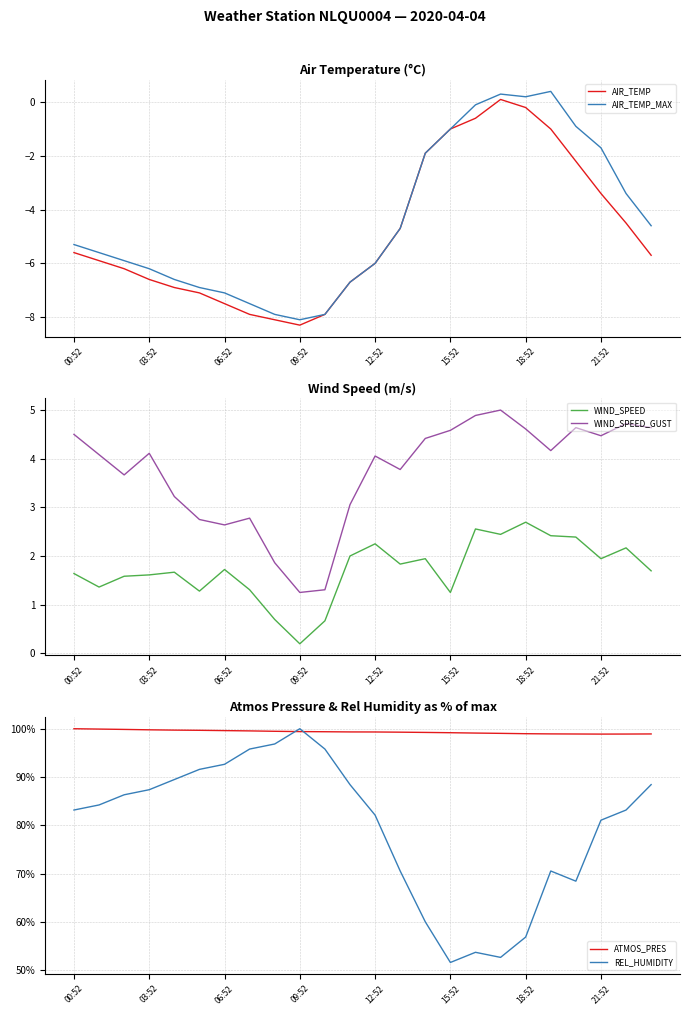

True or false: AIR_TEMP and ATMOS_PRES cross at least once.

False